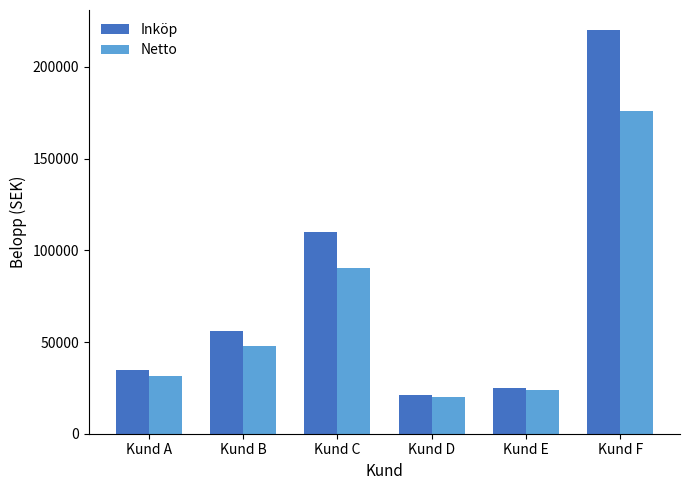

Which label corresponds to the largest value in the chart?

Kund F